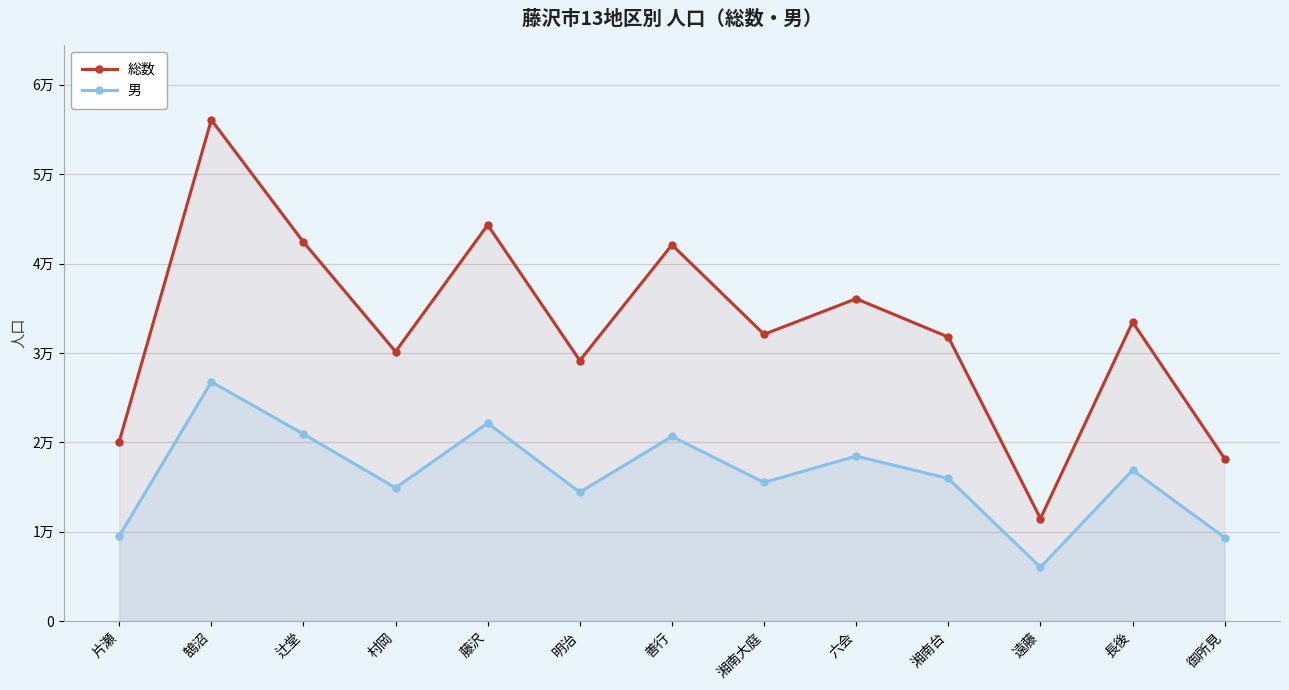

The 男 series shows 5297 at 湘南台. True or false?

False